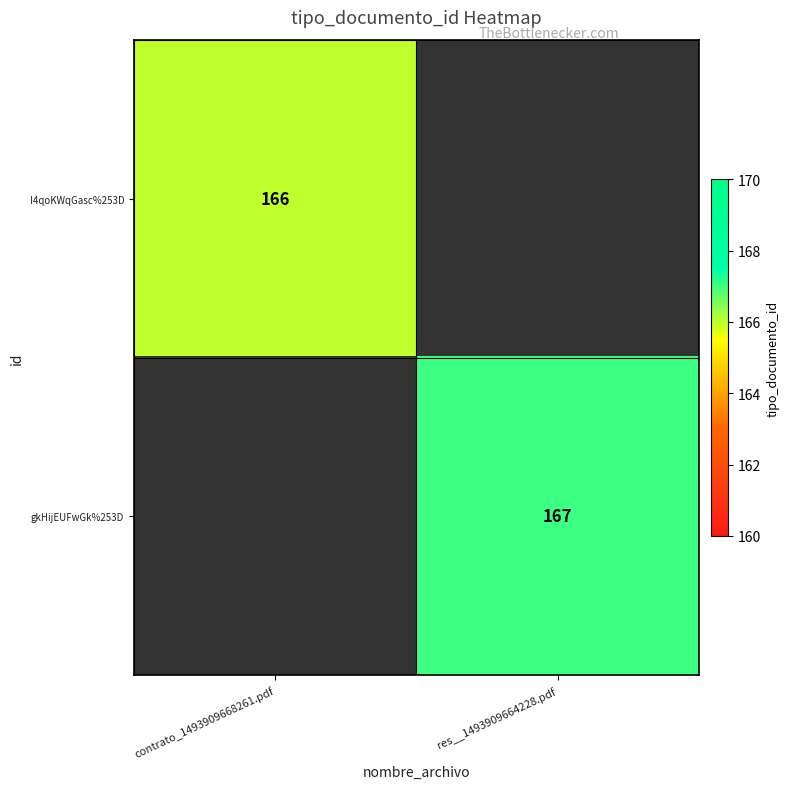

The I4qoKWqGasc%253D series shows 166 at contrato_1493909668261.pdf. True or false?

True